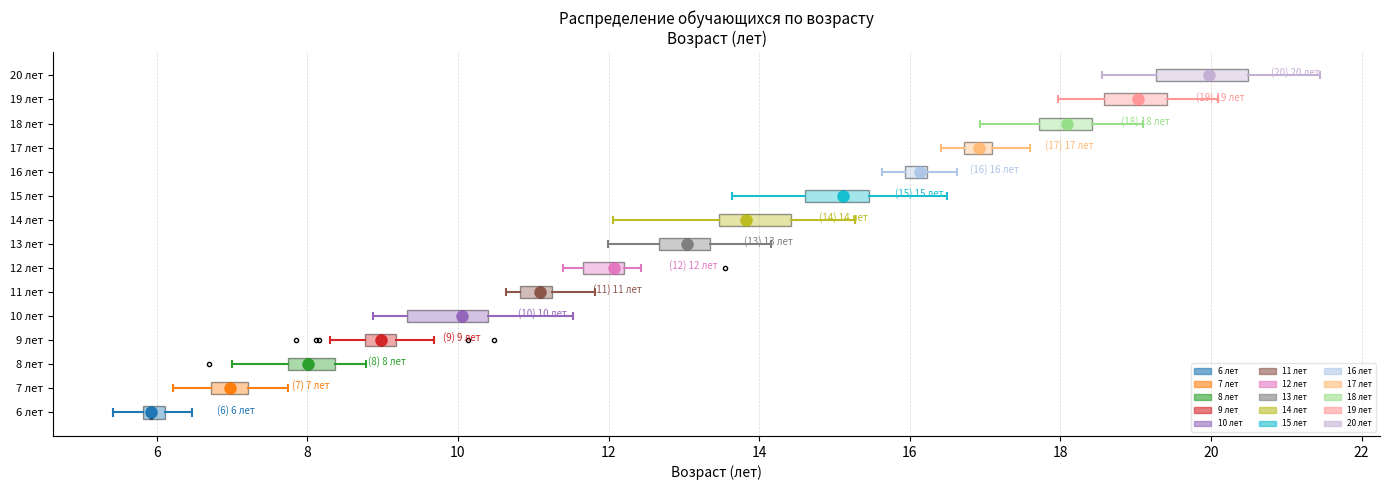

Which box's median line is the furthest to the right?

20 лет